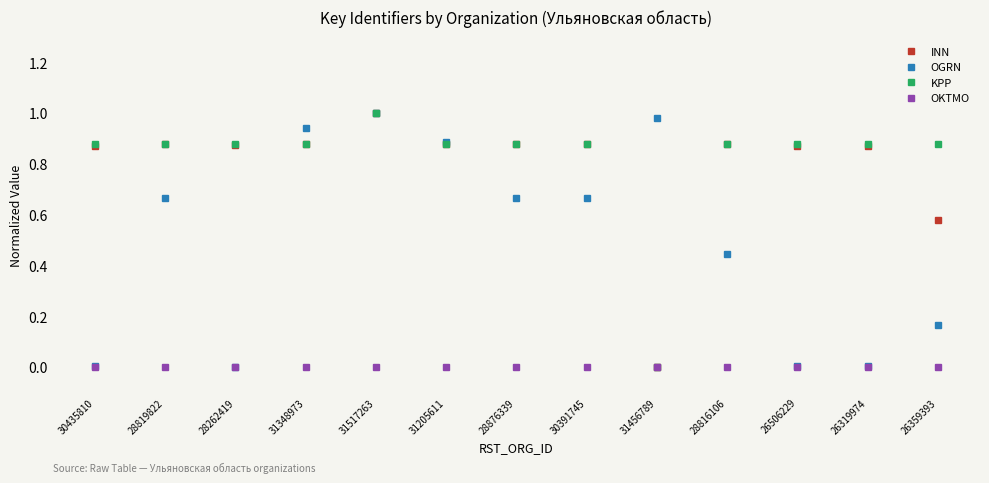

How many values in KPP are above zero?

12